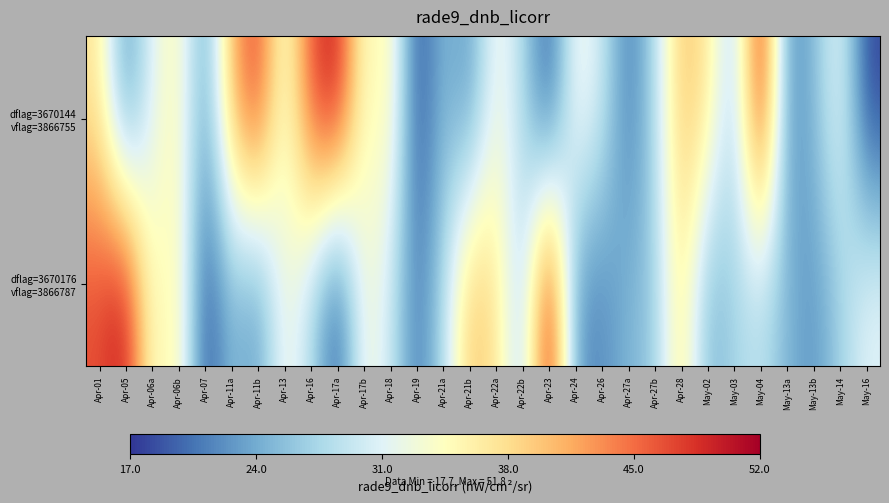

Between Apr-17a and May-02, which is larger?

Apr-17a